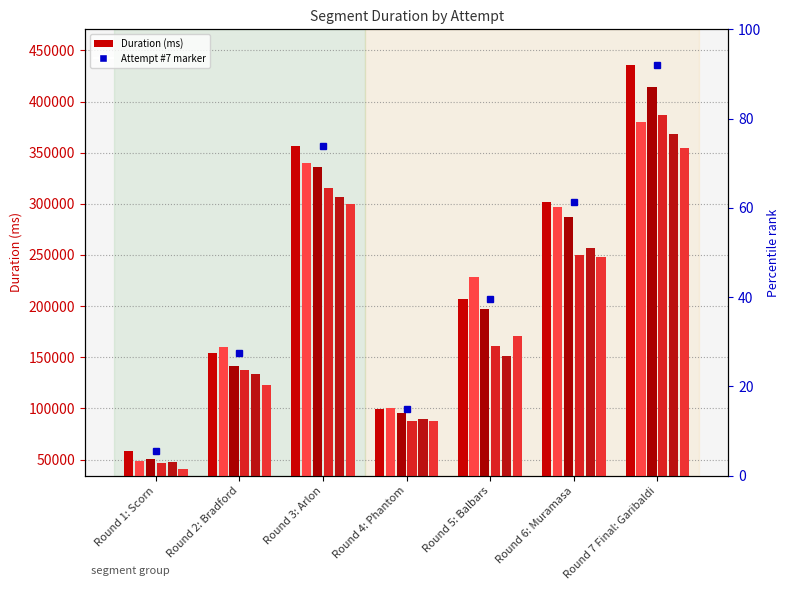

Count the number of categories in the chart.

7